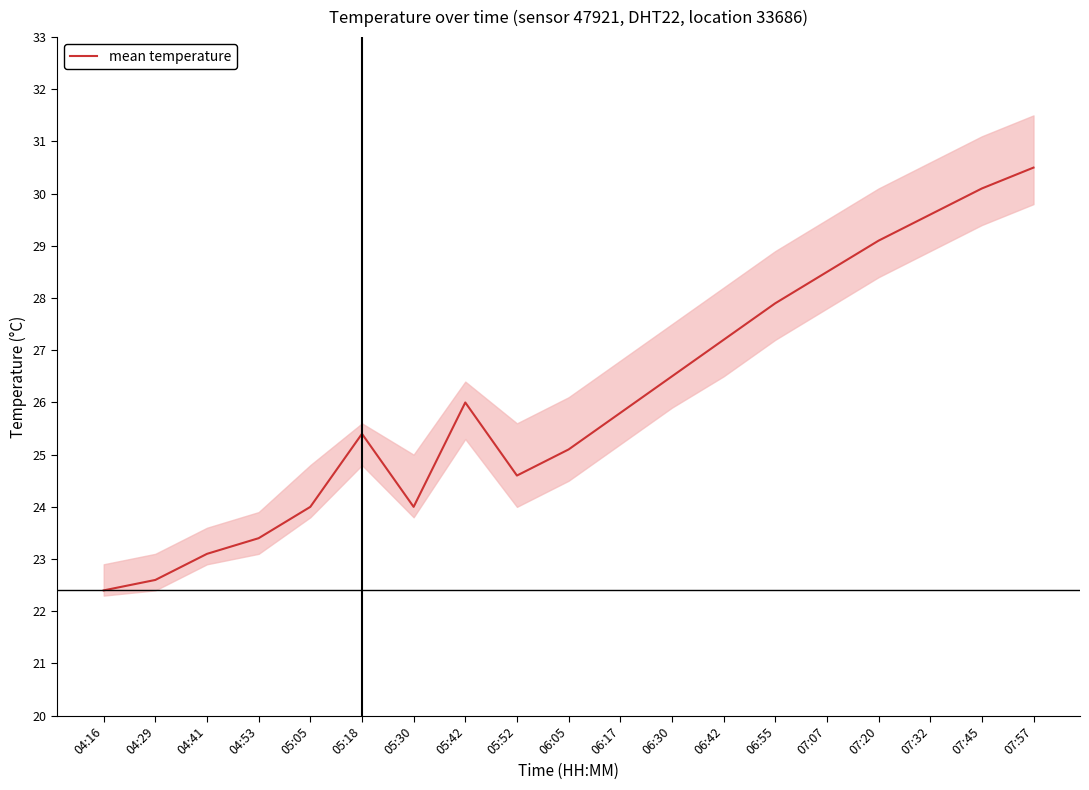

What is the smallest value displayed?

22.4